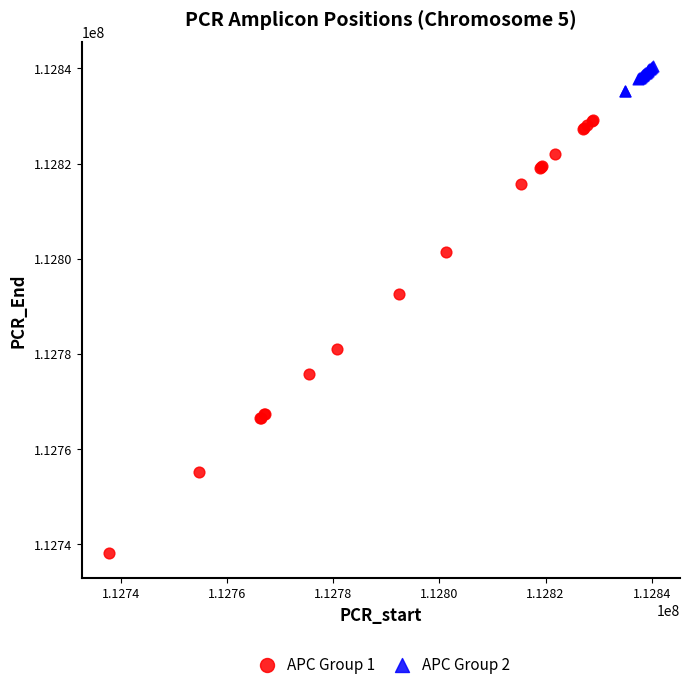

What are all the series names shown in the legend?

APC Group 1, APC Group 2